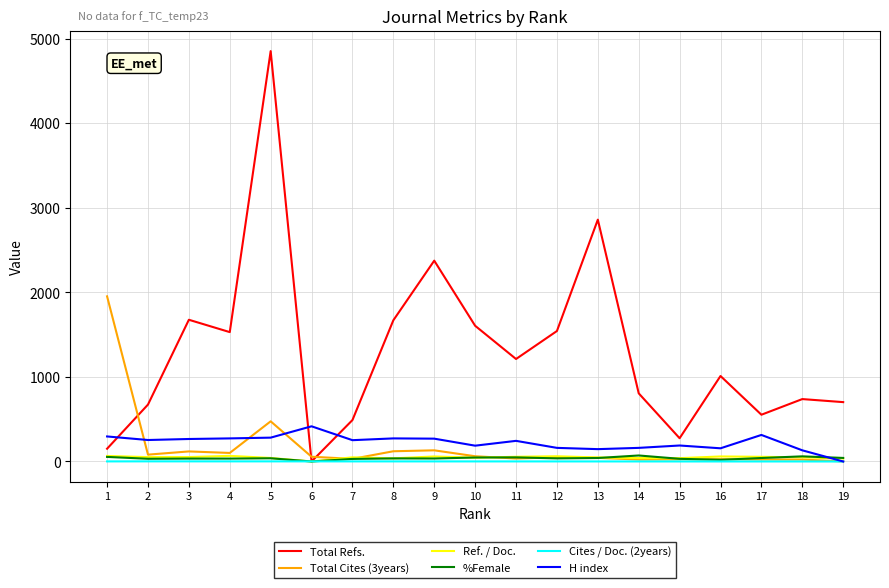

At which category is the sum across all series the highest?

5